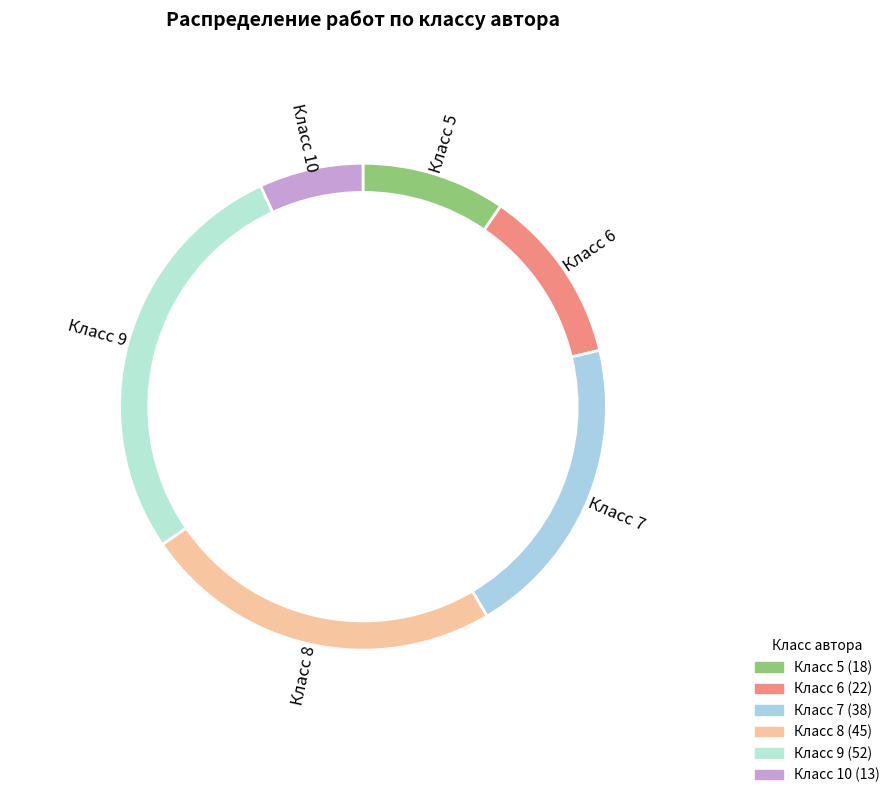

Which has a higher value, 6 or 5?

6